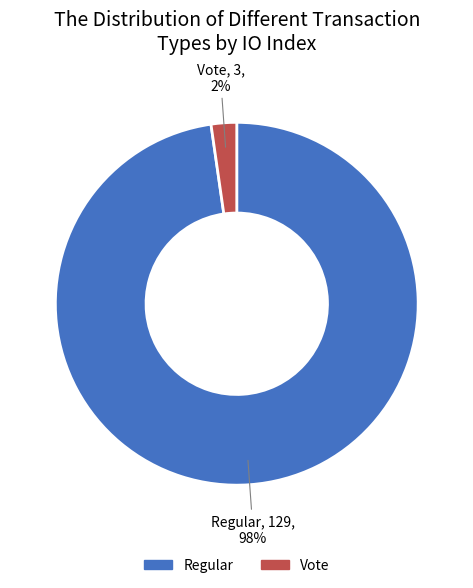

Is the sum of Regular and Vote greater than half?

Yes